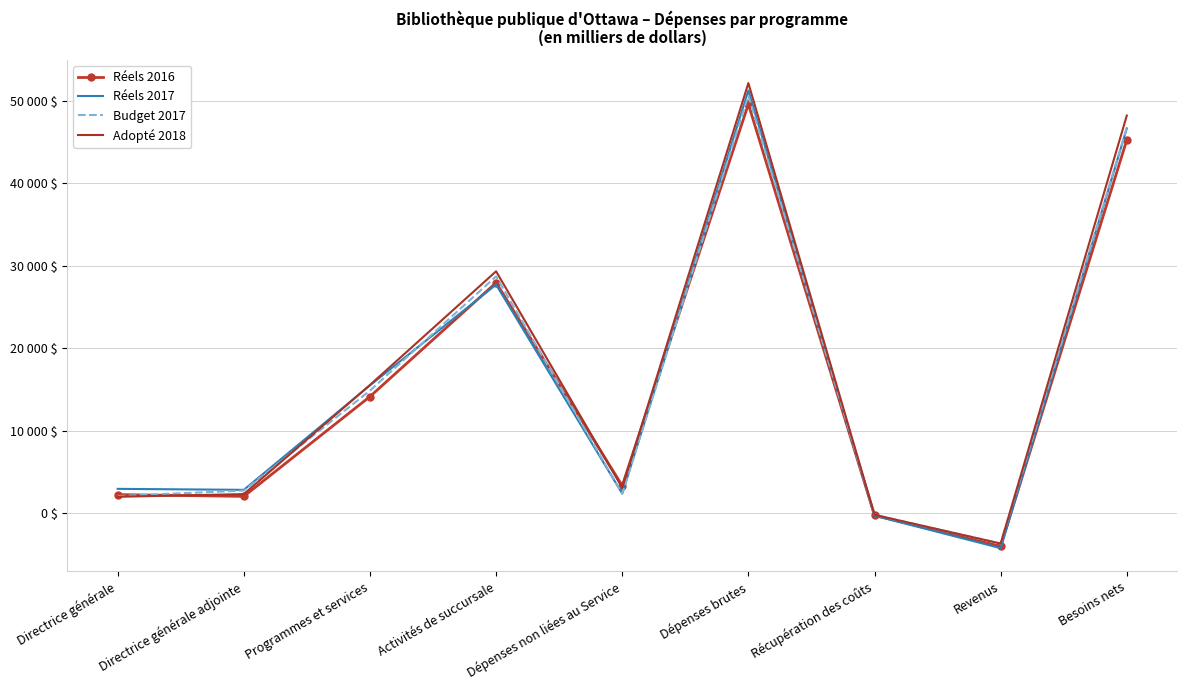

Which series has the largest range (max minus min)?

Adopté 2018